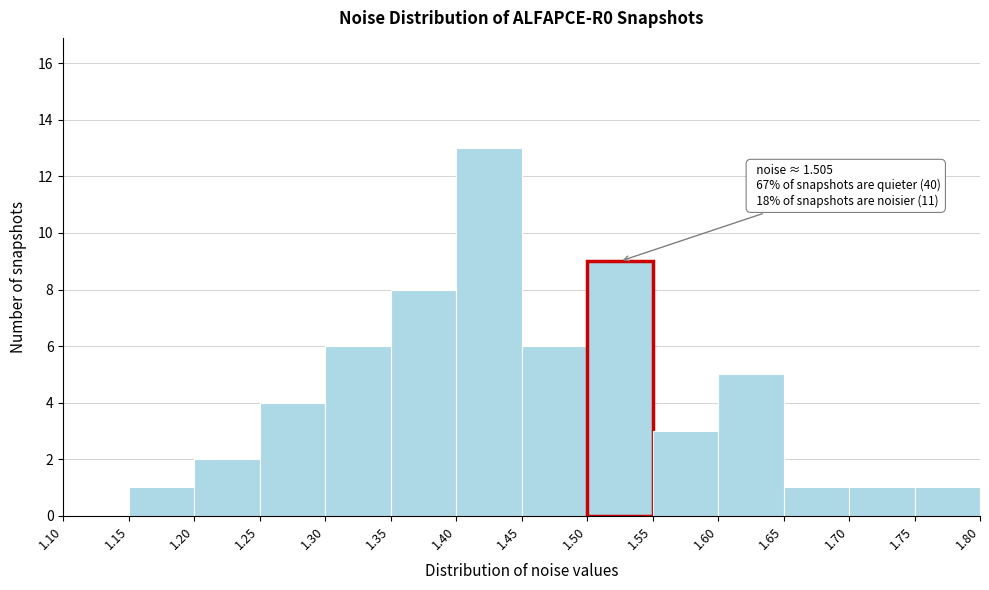

Which range on the x-axis has the tallest bar?

1.40 to 1.45